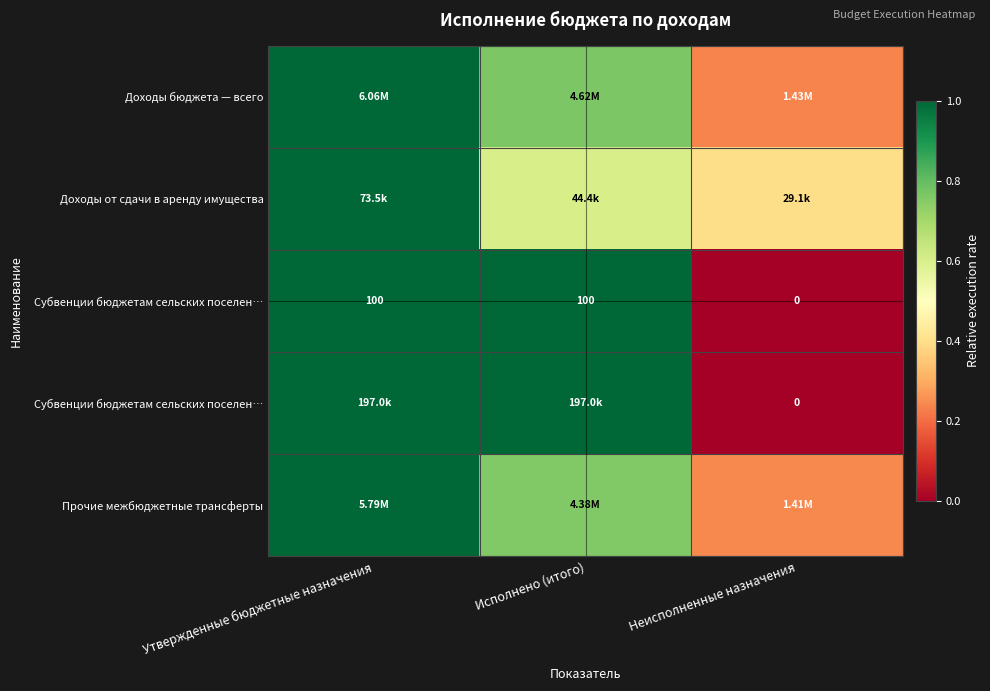

Which has a higher value, Утвержденные бюджетные назначения or Исполнено (итого)?

Утвержденные бюджетные назначения